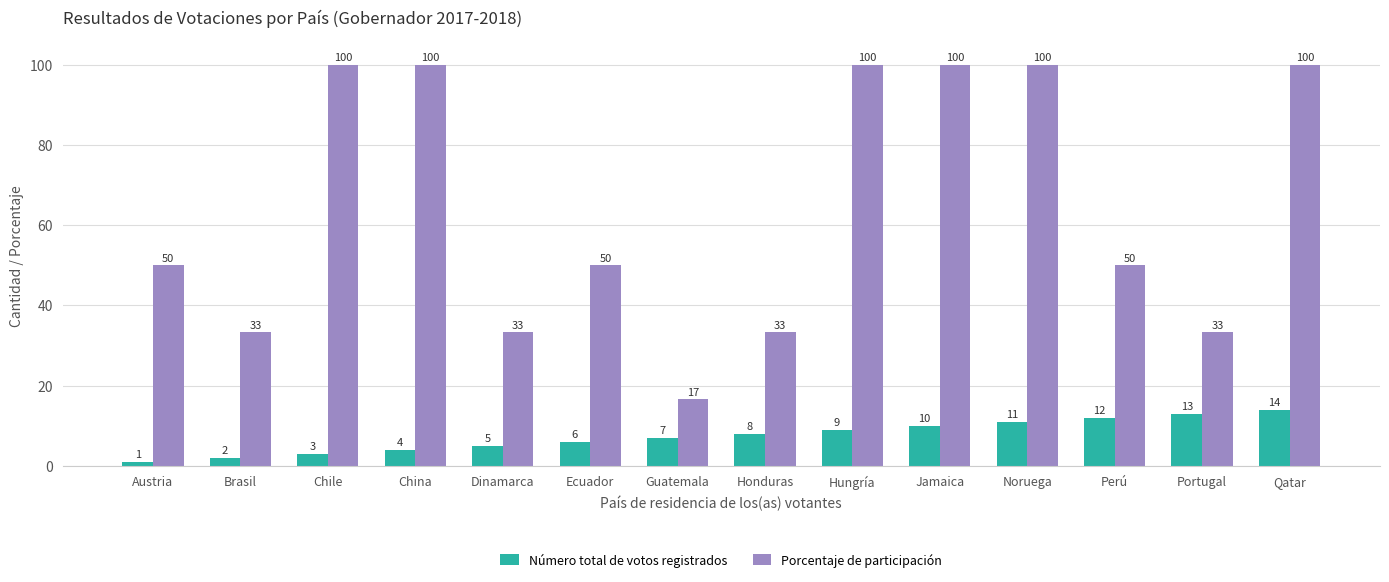

Rank the series by their maximum value, from highest to lowest.

Porcentaje de participación, Número total de votos registrados